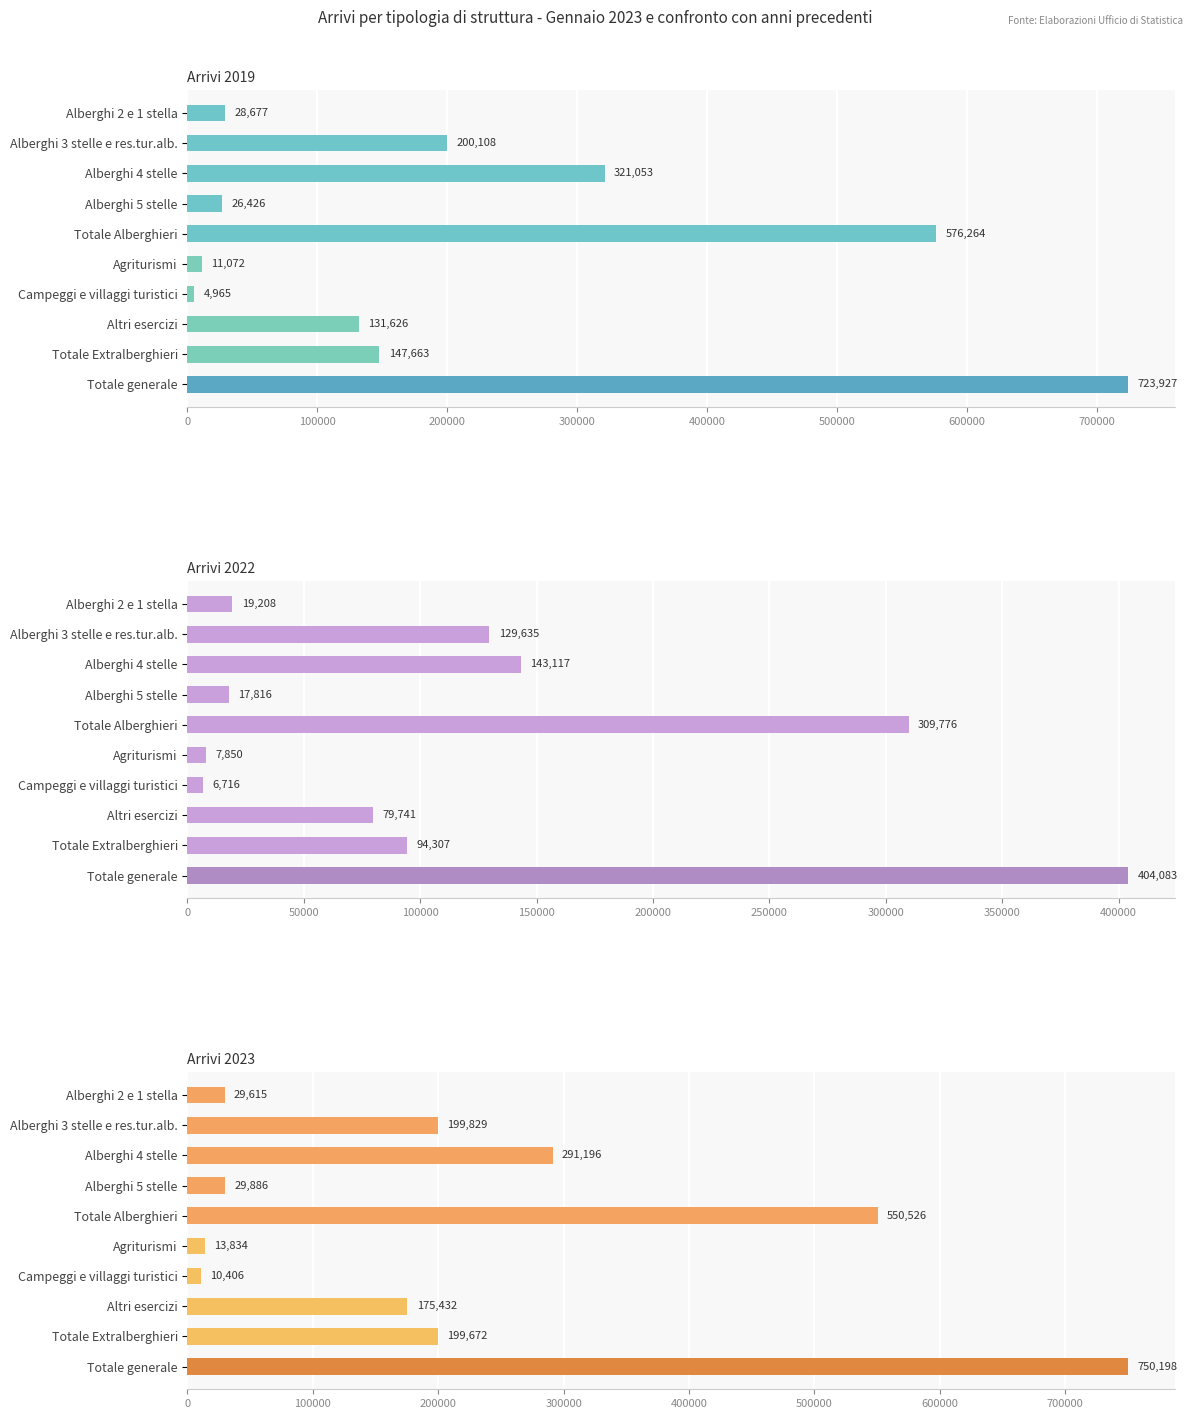

What is the total value across all series at Alberghi 2 e 1 stella?

77500